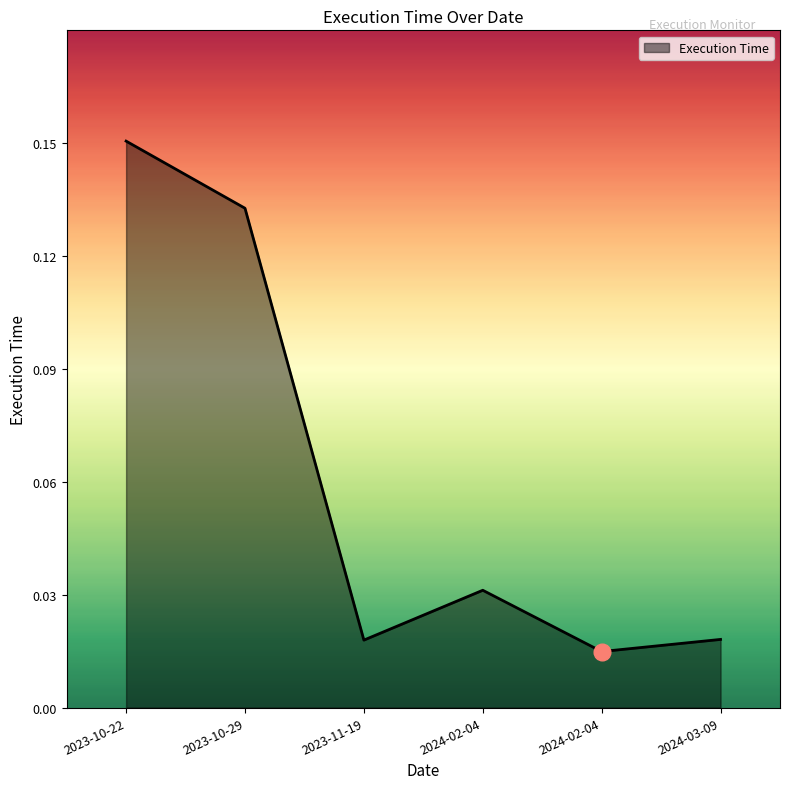

Count the number of data series in this chart.

1